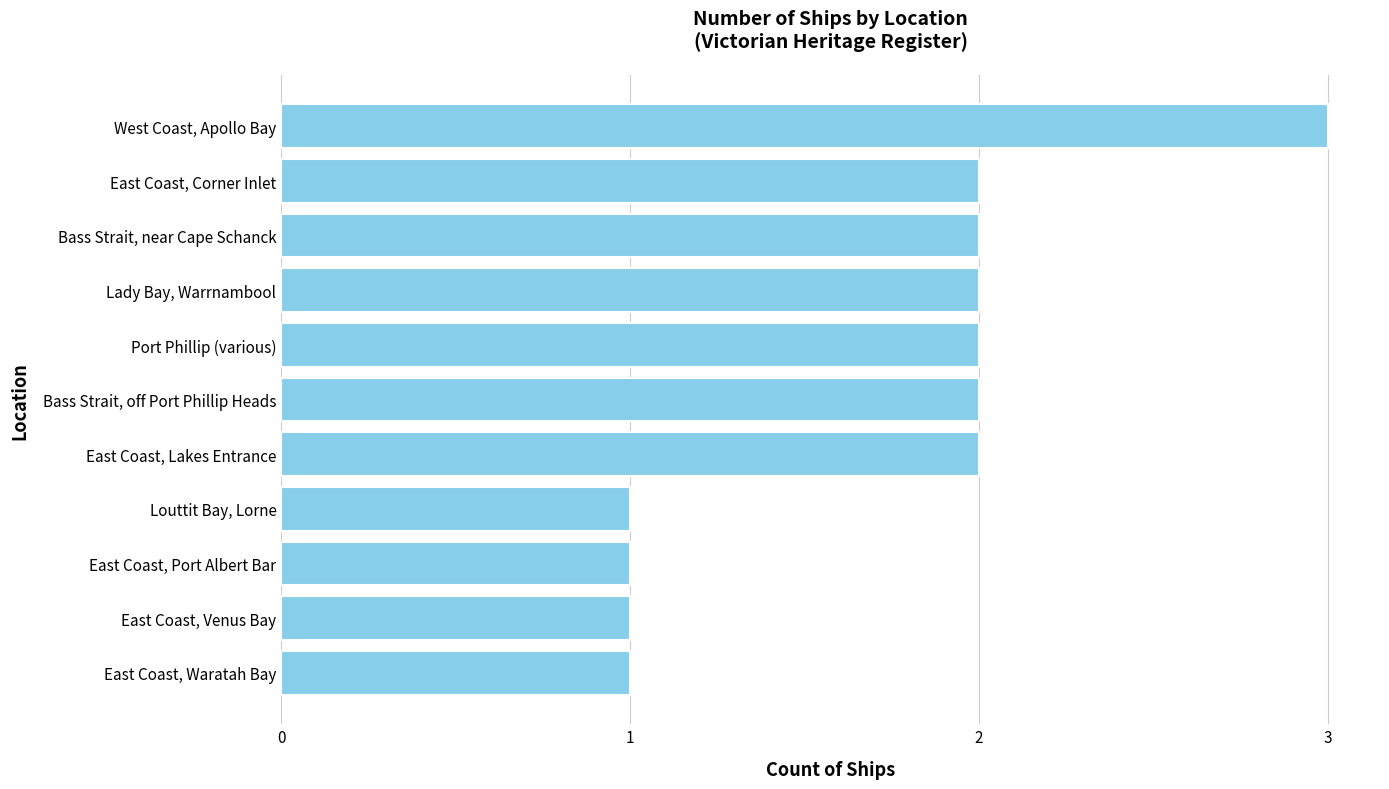

What is the maximum value shown in the chart?

3